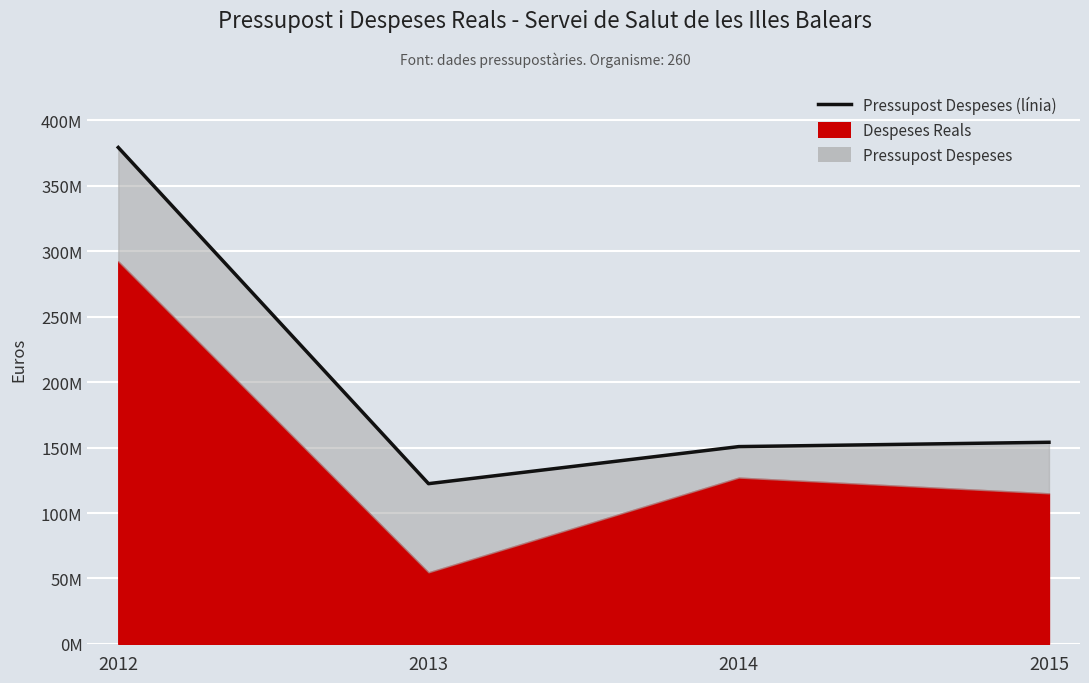

The value at 2015 is 154052144. True or false?

True